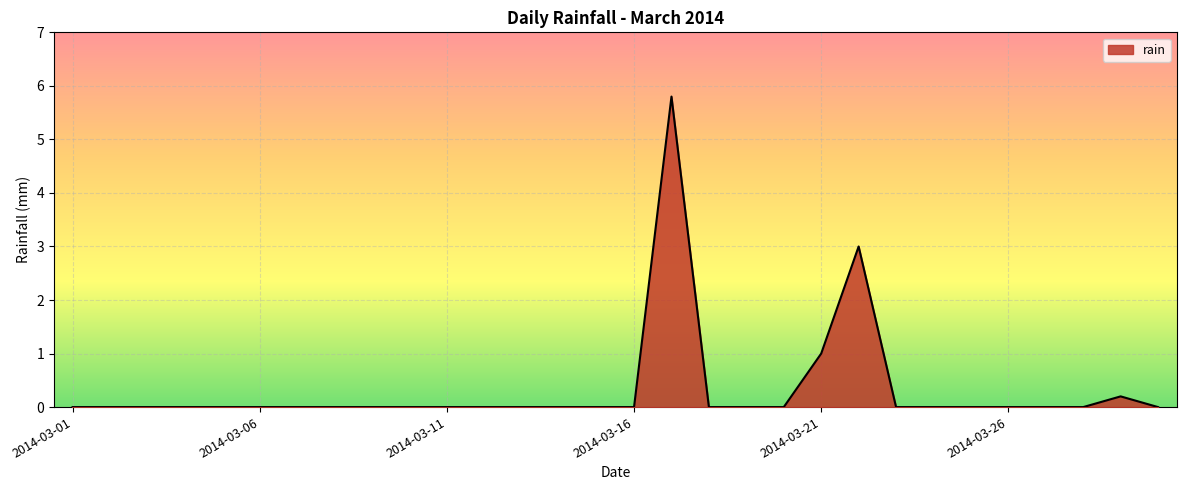

What is the greatest value displayed?

5.8